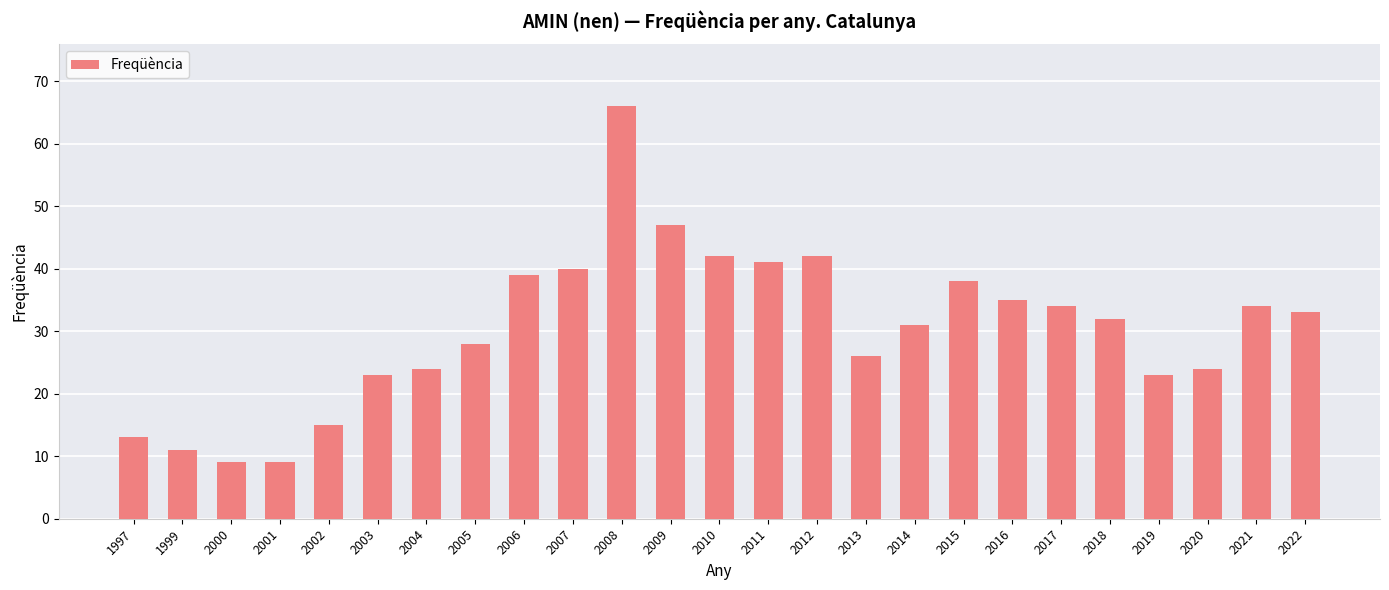

Between 2002 and 2001, which is larger?

2002